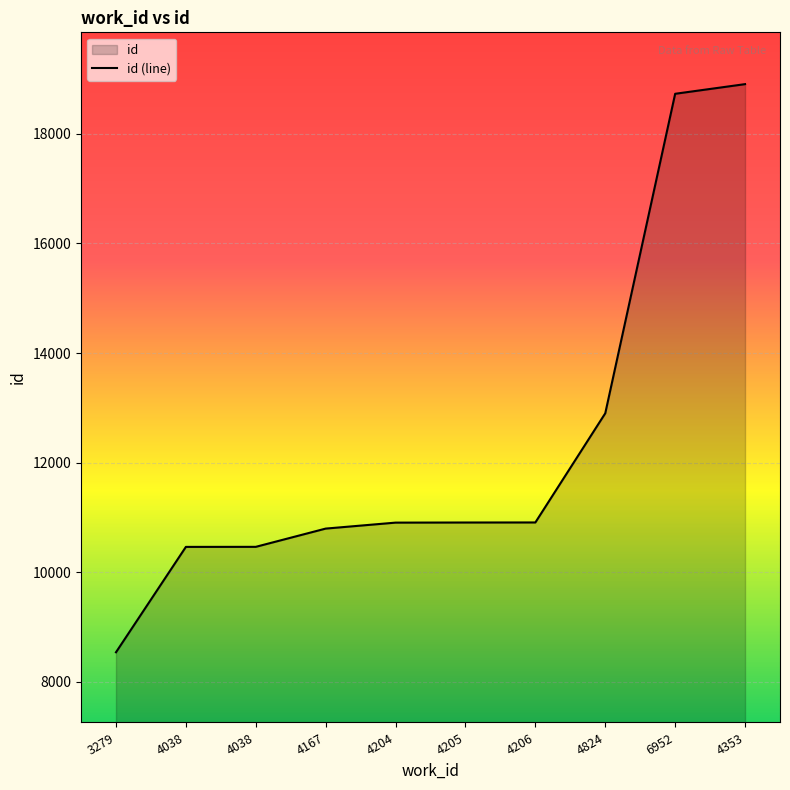

Rank the categories by value from lowest to highest.

3279, 4038, 4038, 4167, 4204, 4205, 4206, 4824, 6952, 4353